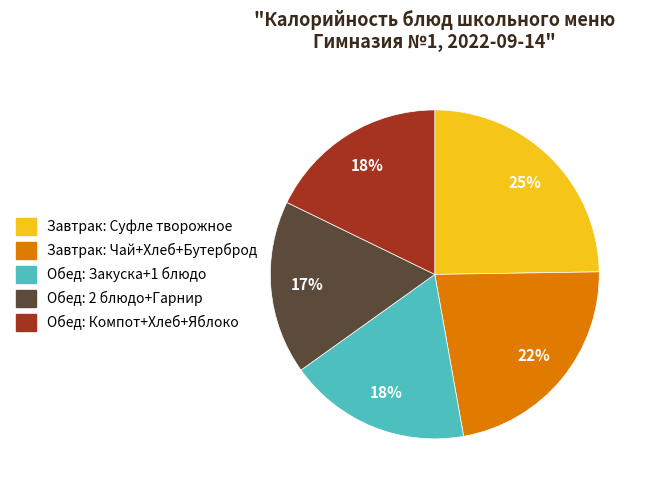

Is there any slice that represents more than half of the pie?

No